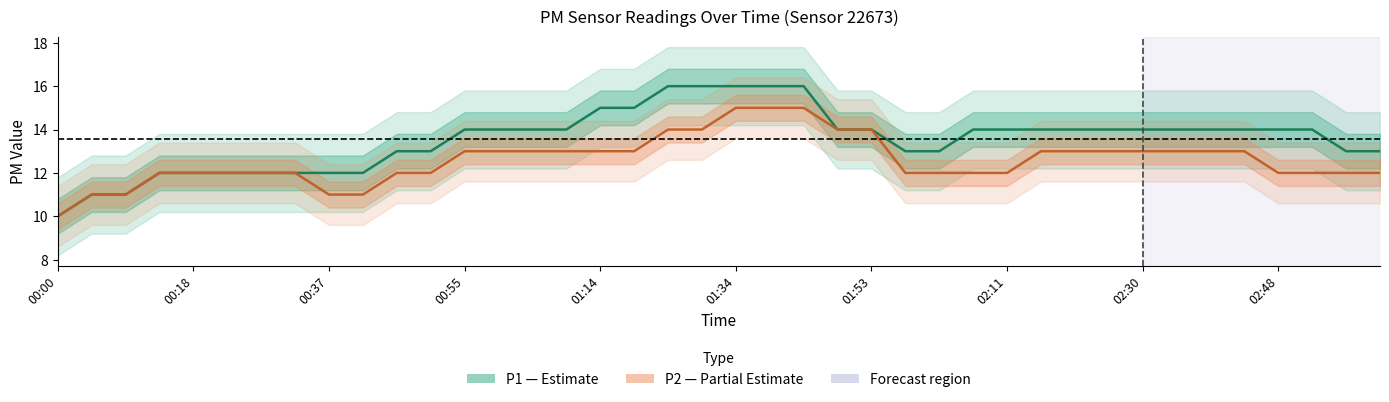

What is the difference between the maximum and second lowest values in the P1 (PM2.5) series?

5